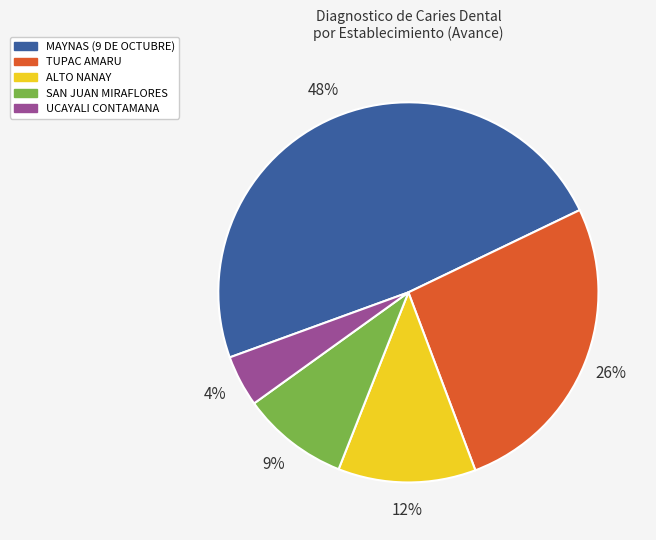

Count the number of slices in the pie.

5